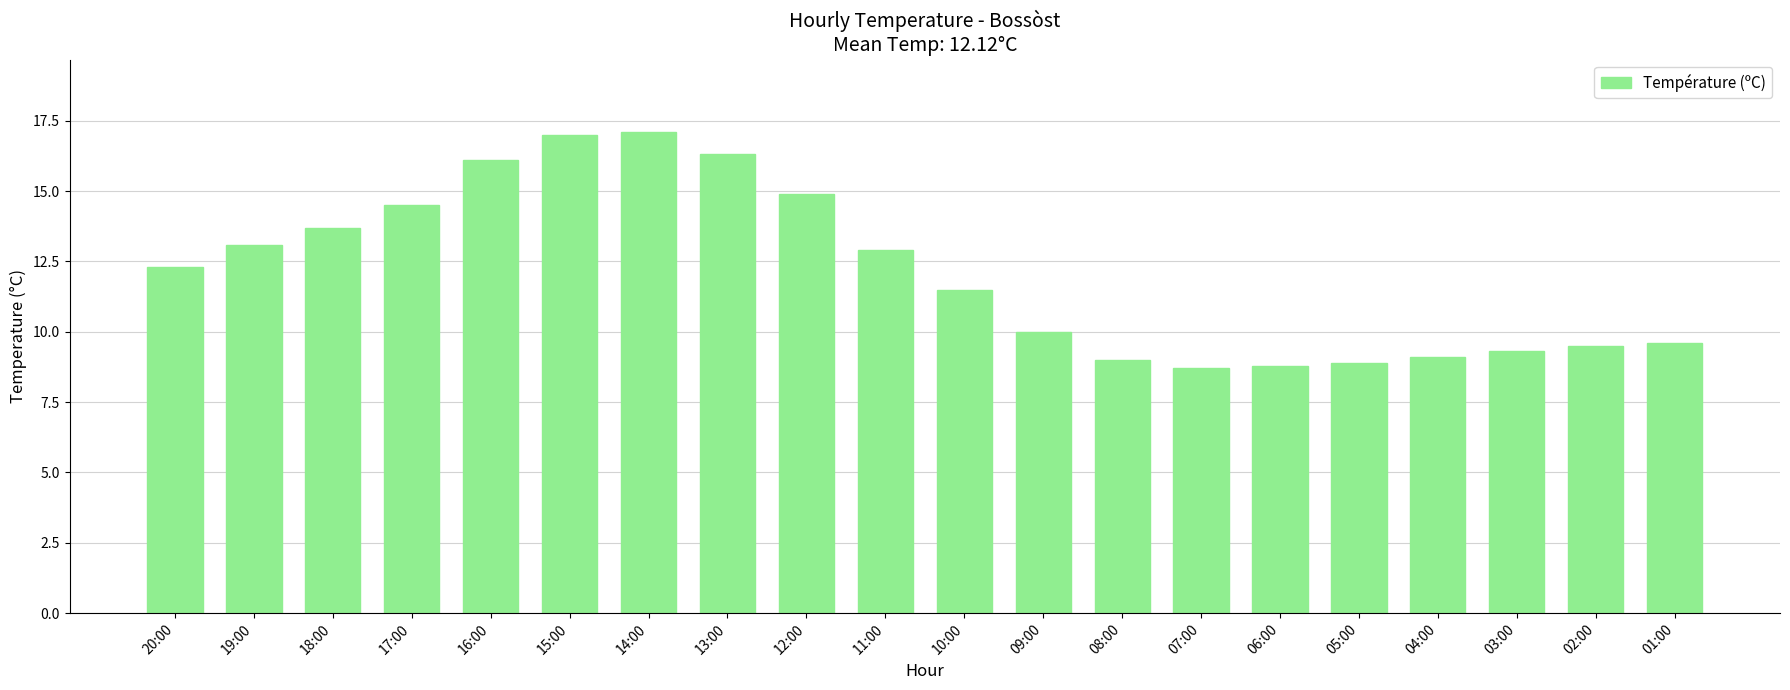

What is the change in value from 14:00 to 04:00?

-8.0